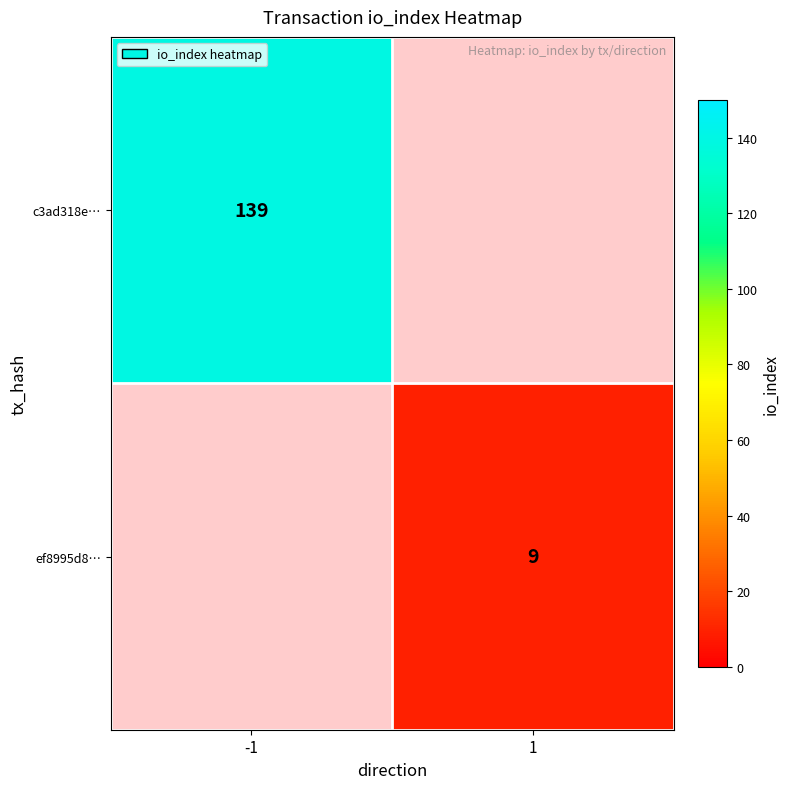

True or false: ef8995d8… has a value of 3 at 1.

False